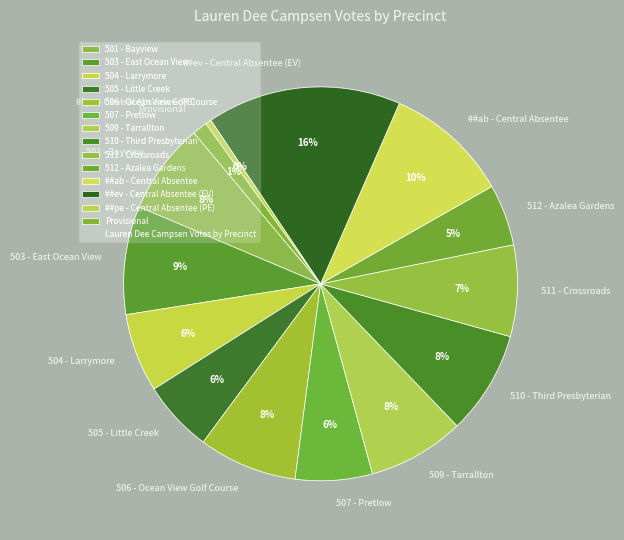

Combined, do ##ab - Central Absentee and 504 - Larrymore account for over 50%?

No